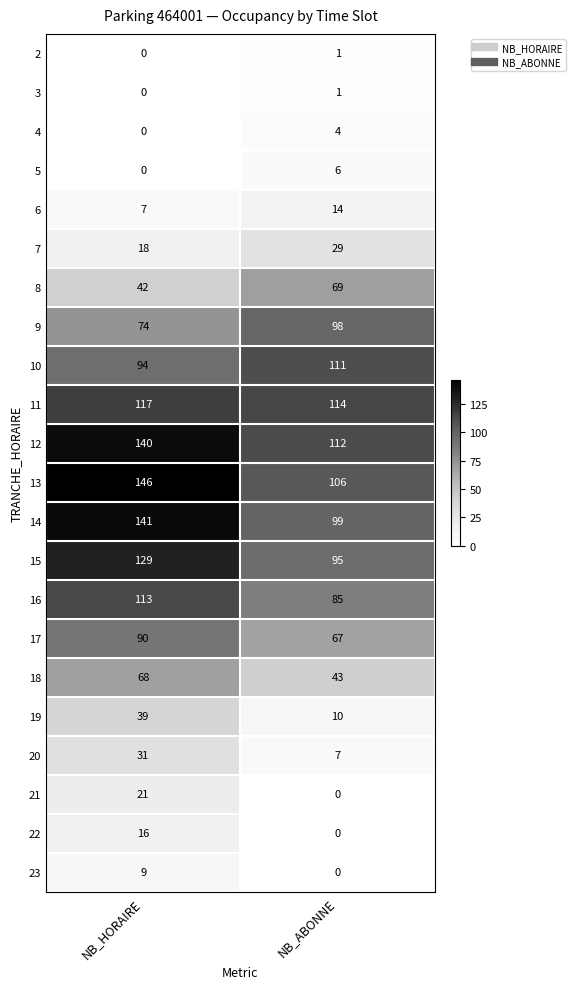

Read the 14 value at NB_HORAIRE.

141